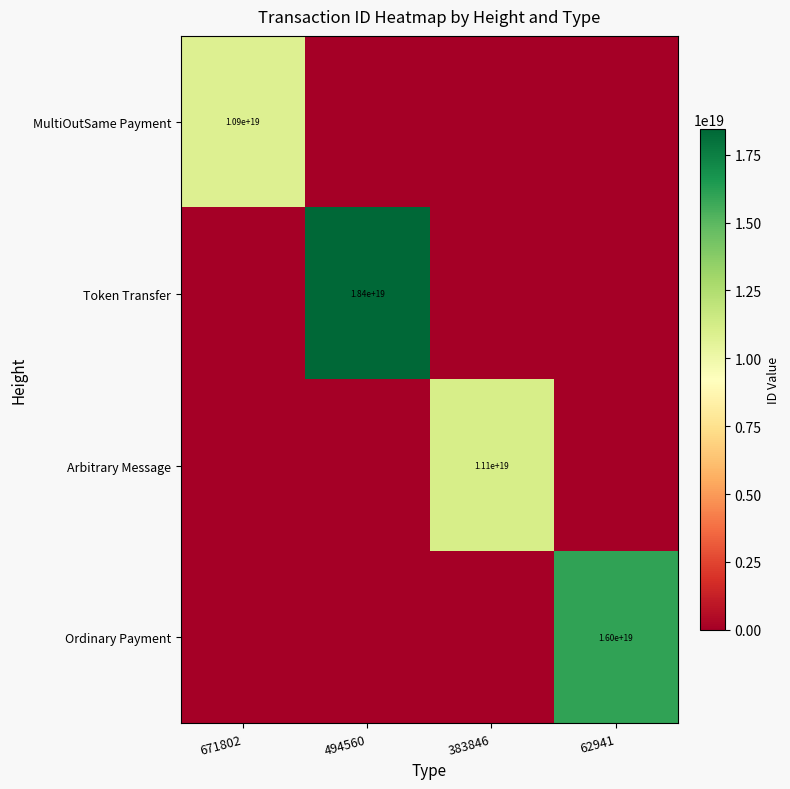

Is it true that MultiOutSame Payment equals 5733398883704432640 at 671802?

False